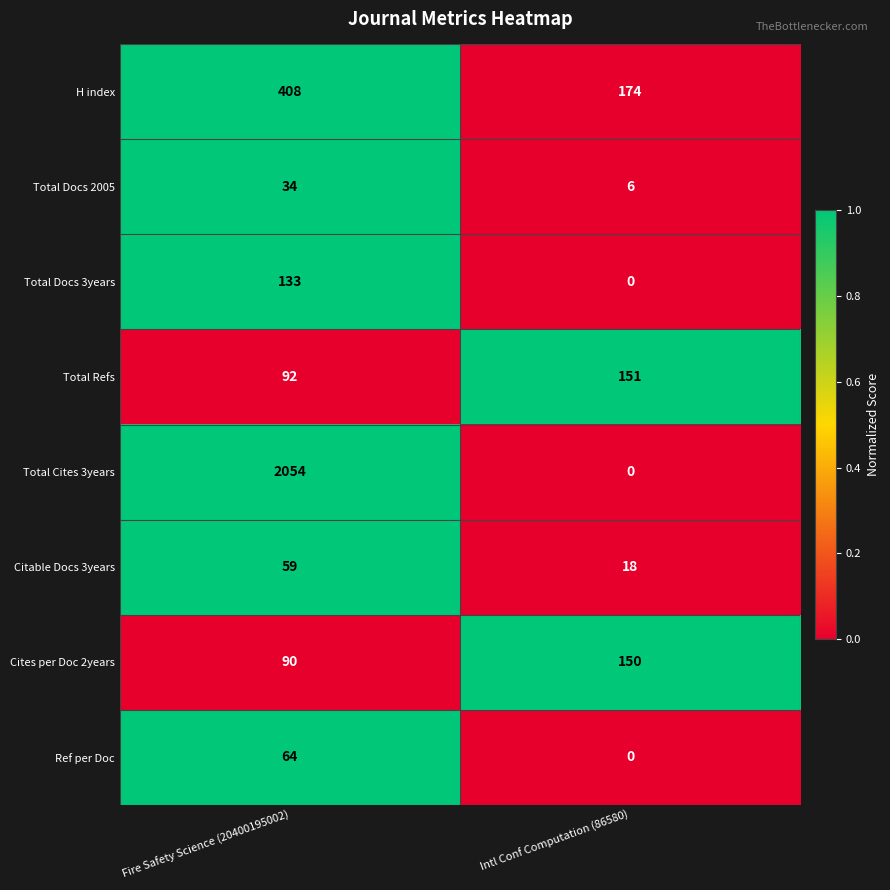

At which label is Citable Docs 3years closest to 38?

Intl Conf Computation (86580)